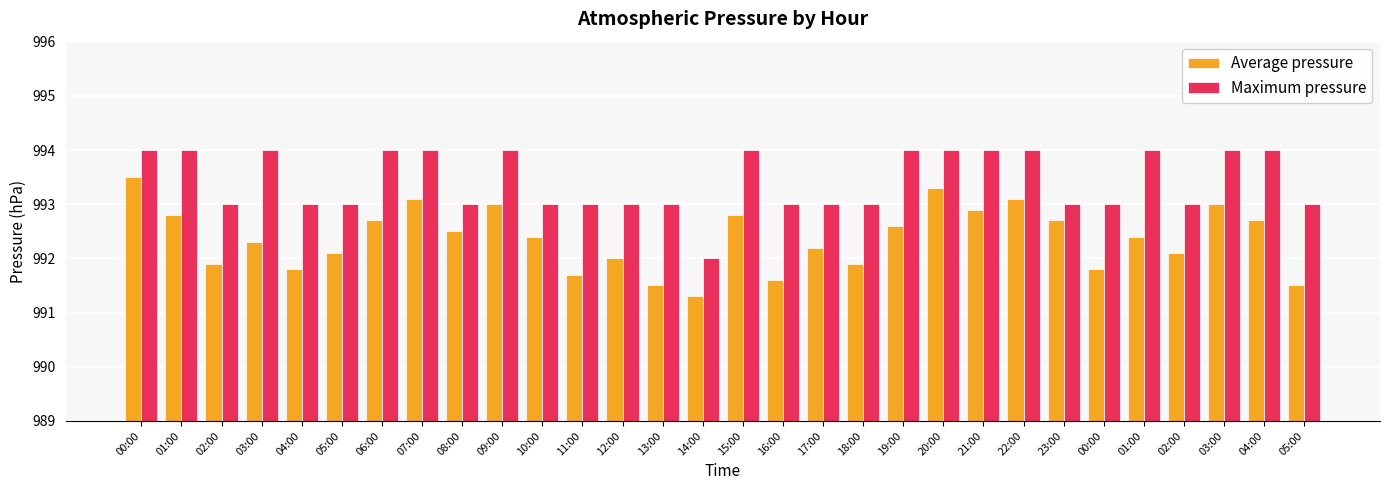

How many groups of bars are there?

30